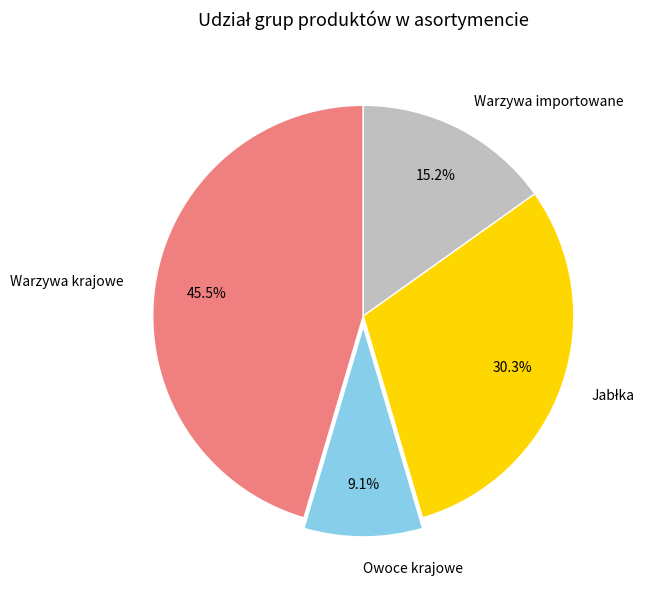

What percentage is the Owoce krajowe slice, to the nearest percent?

9%